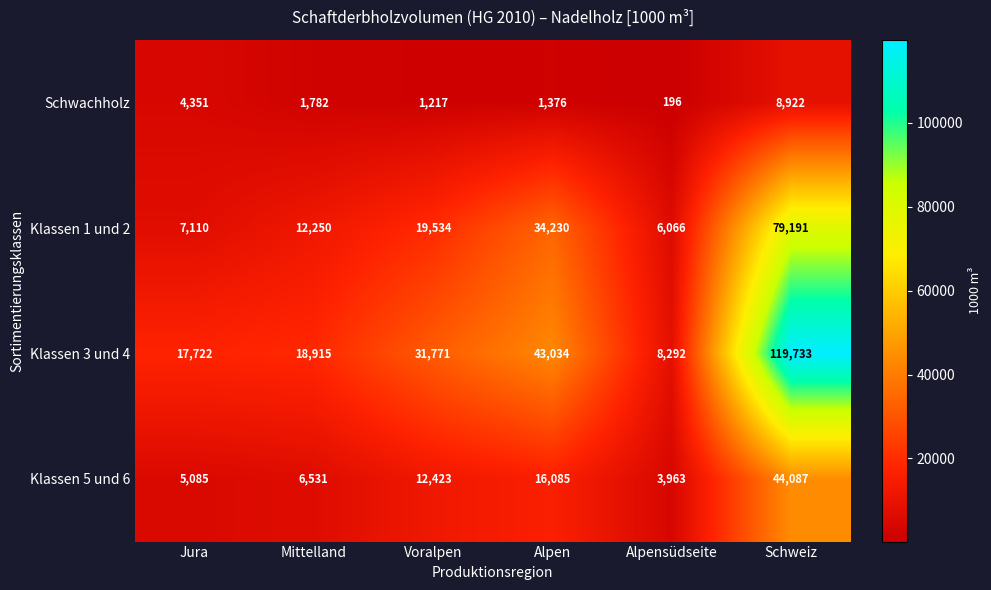

Count the number of data series in this chart.

4